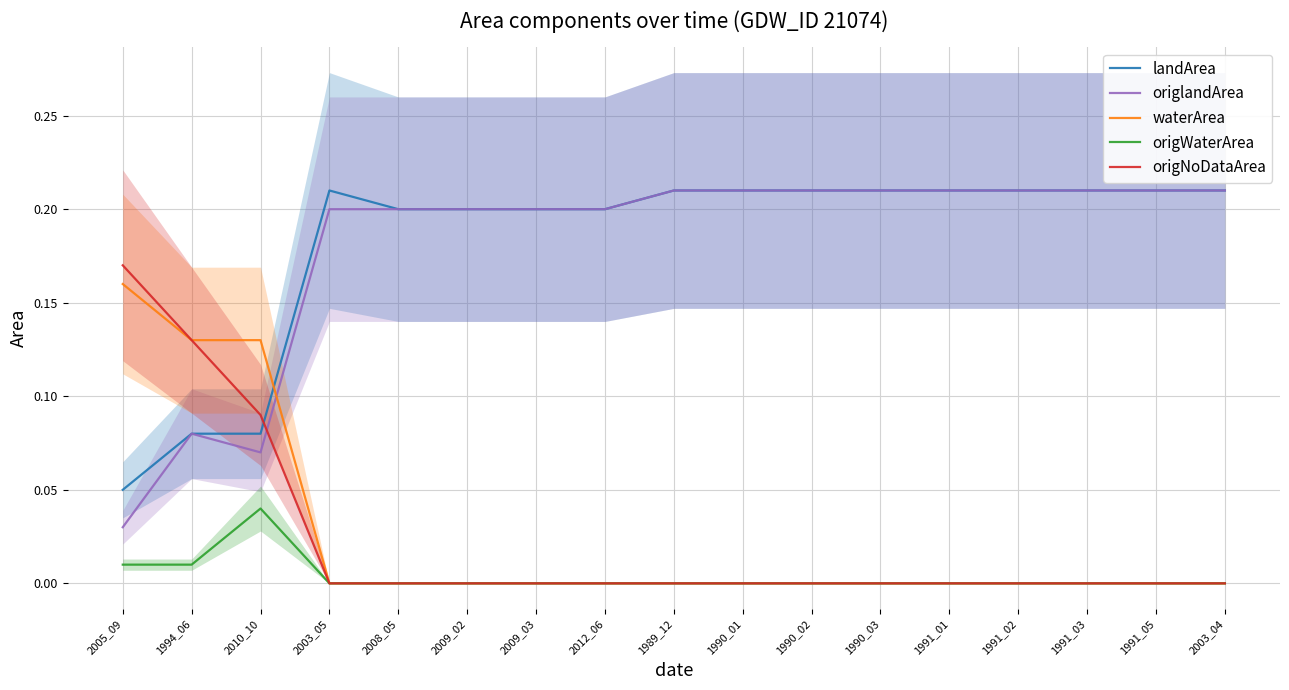

List the labels in order of landArea value, largest first.

2003_05, 1989_12, 1990_01, 1990_02, 1990_03, 1991_01, 1991_02, 1991_03, 1991_05, 2003_04, 2008_05, 2009_02, 2009_03, 2012_06, 1994_06, 2010_10, 2005_09